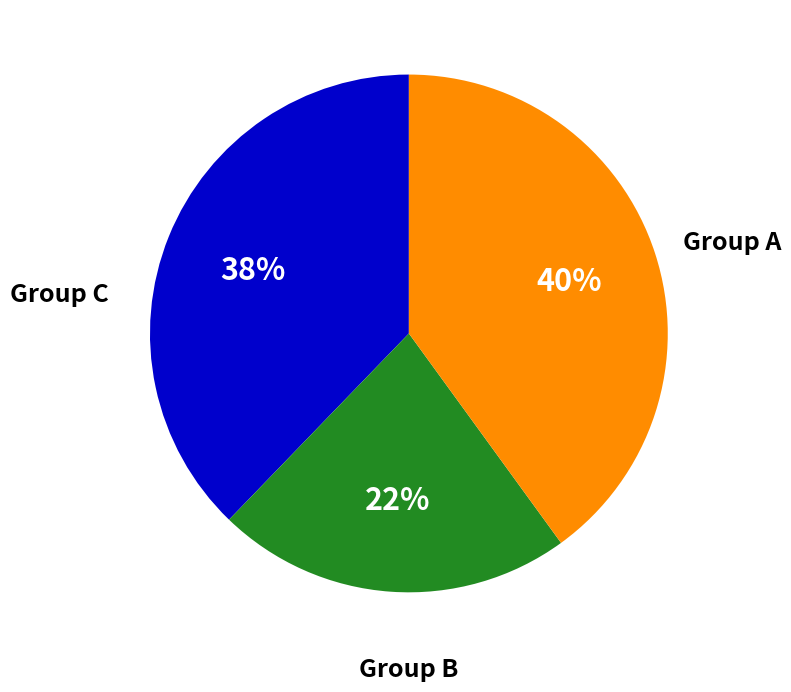

How many slices are in this pie chart?

3